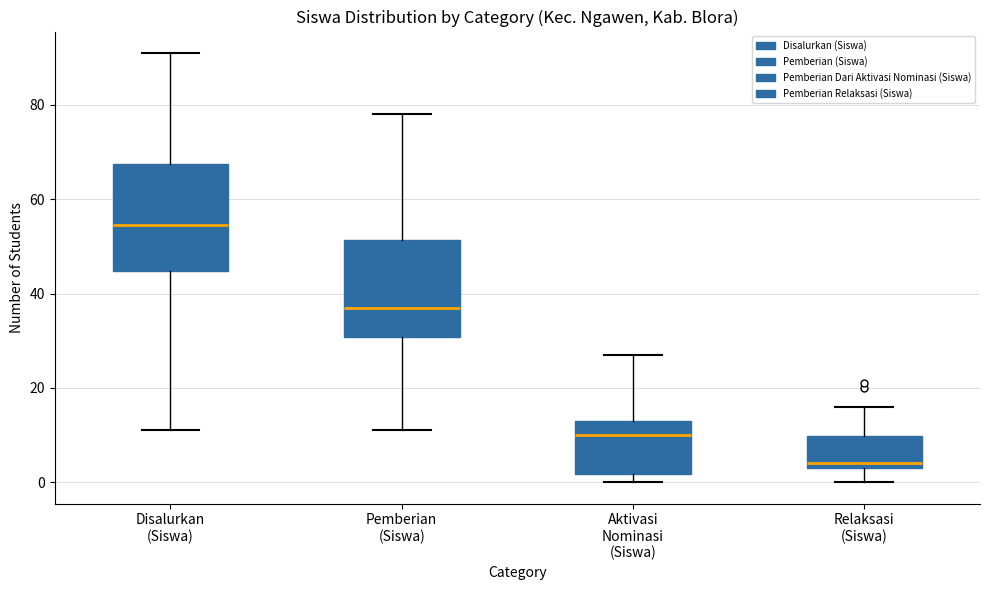

Reading left to right, read every box against the y-axis: the position of its median line, the range the box covers, and the ends of its whiskers. The values are not printed on the chart, so give them approximately, as read against the axis.

Disalurkan (Siswa): median 54, box 44 to 68, whiskers 12 to 92
Pemberian (Siswa): median 38, box 30 to 52, whiskers 12 to 78
Aktivasi Nominasi (Siswa): median 10, box 2 to 14, whiskers 0 to 28
Relaksasi (Siswa): median 4 (just above the box's lower edge), box 4 to 10, whiskers 0 to 16